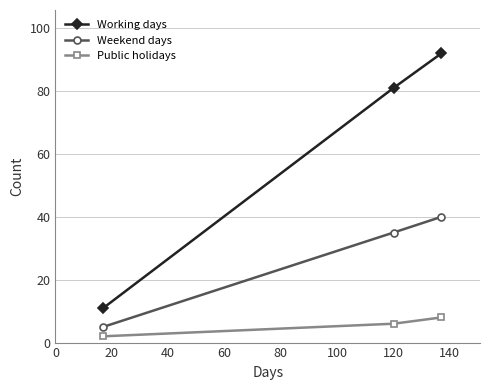

What is the lowest value of the Working days series?

11